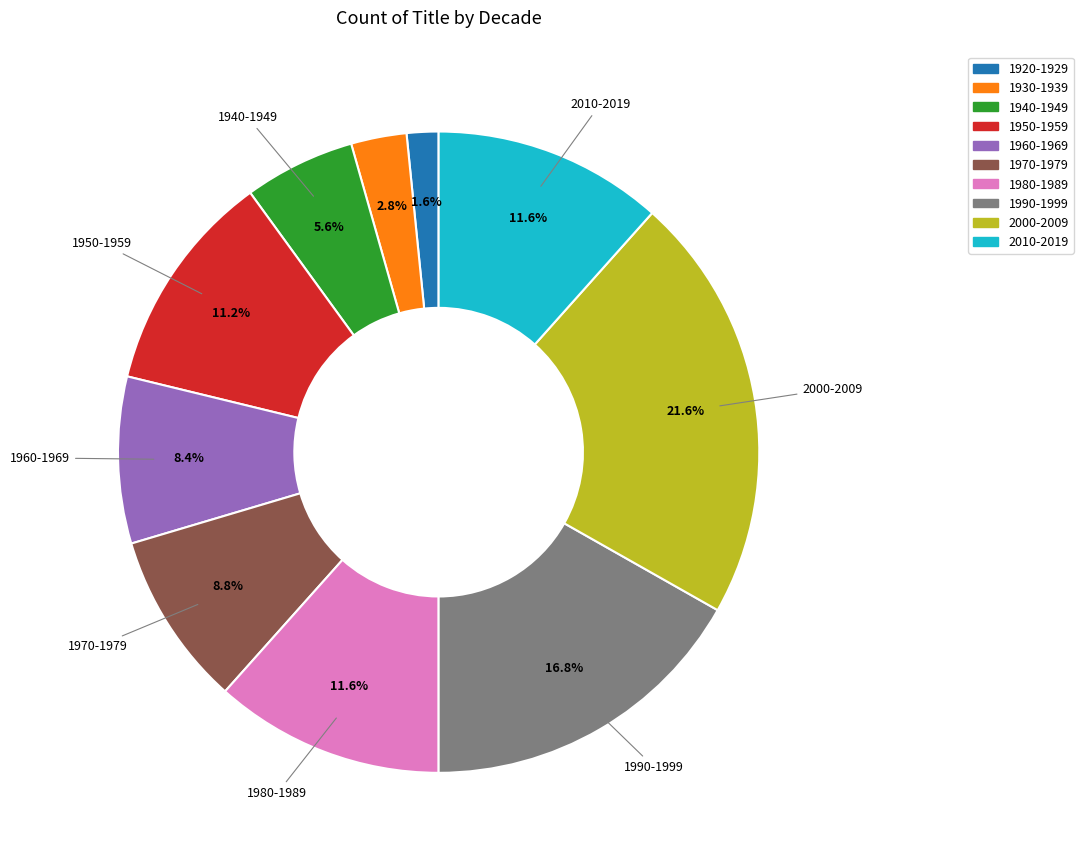

To the nearest percent, what is the average slice percentage?

10%